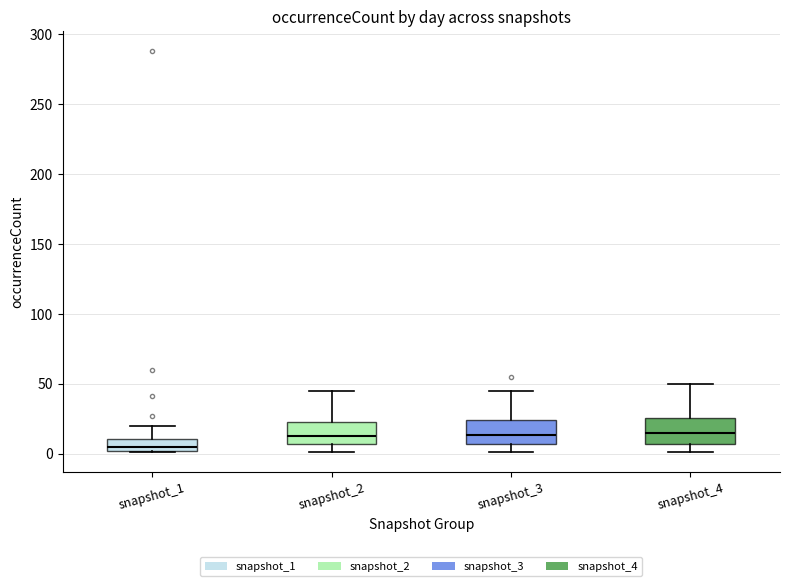

Where does the upper whisker of the box for snapshot_1 end on the y-axis? The values are not printed on the chart, so give them approximately, as read against the axis.

20